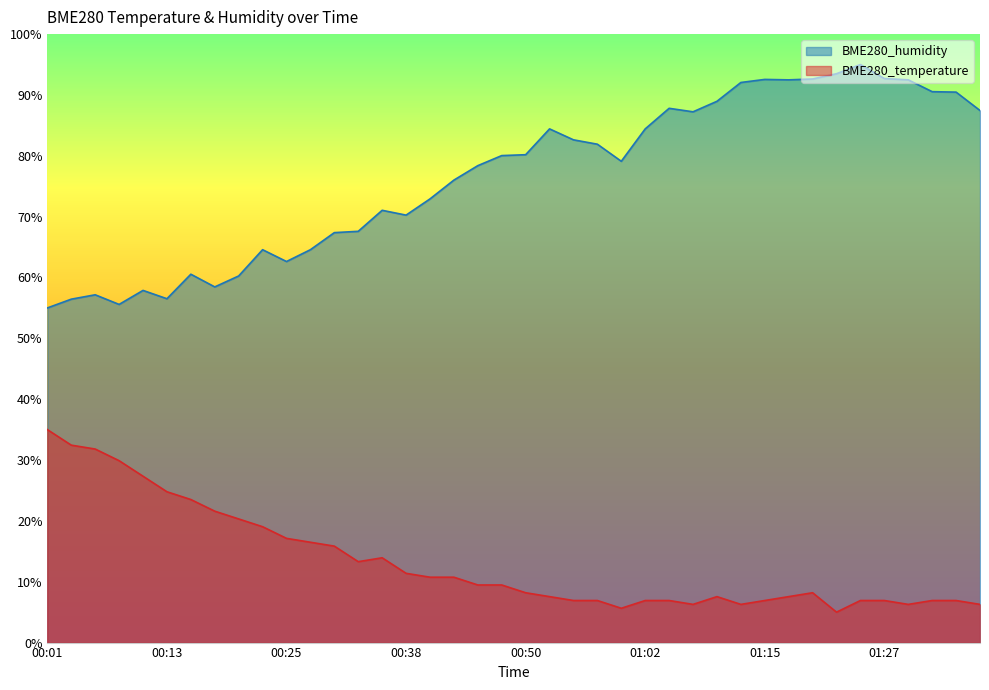

The value of BME280_temperature at 00:35 is 4.4. True or false?

False